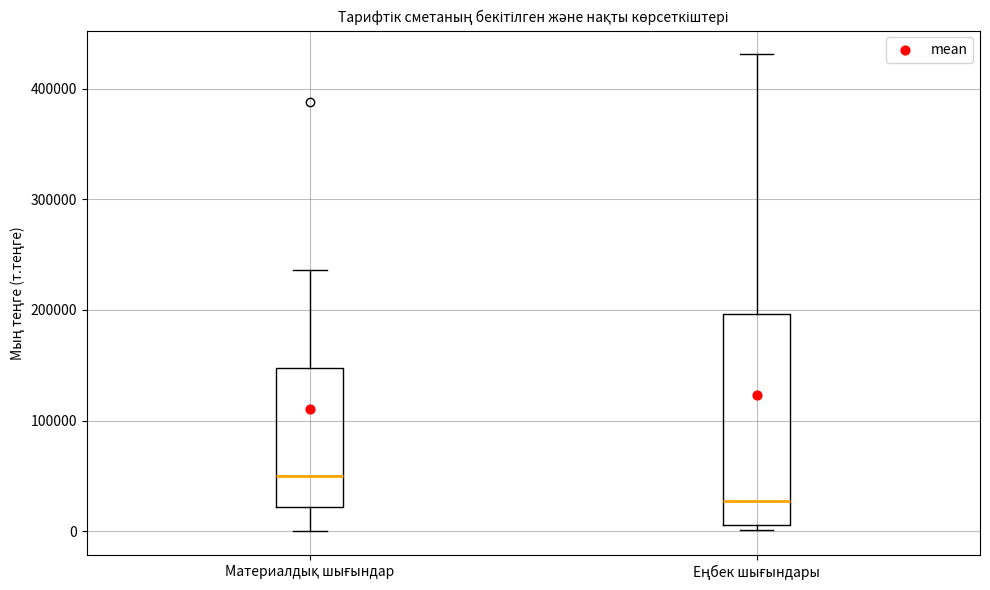

Which box is the tallest, from its lower edge to its upper edge?

Еңбек шығындары